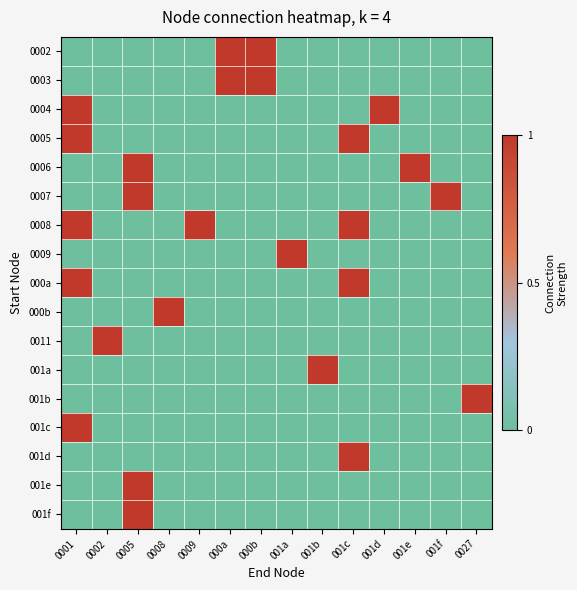

Count the number of categories in the chart.

14